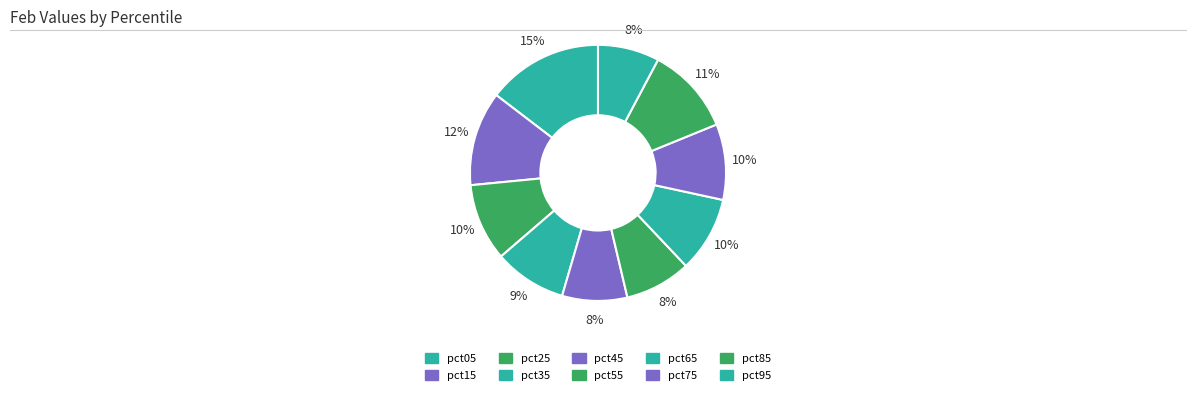

How many segments does this pie chart have?

10